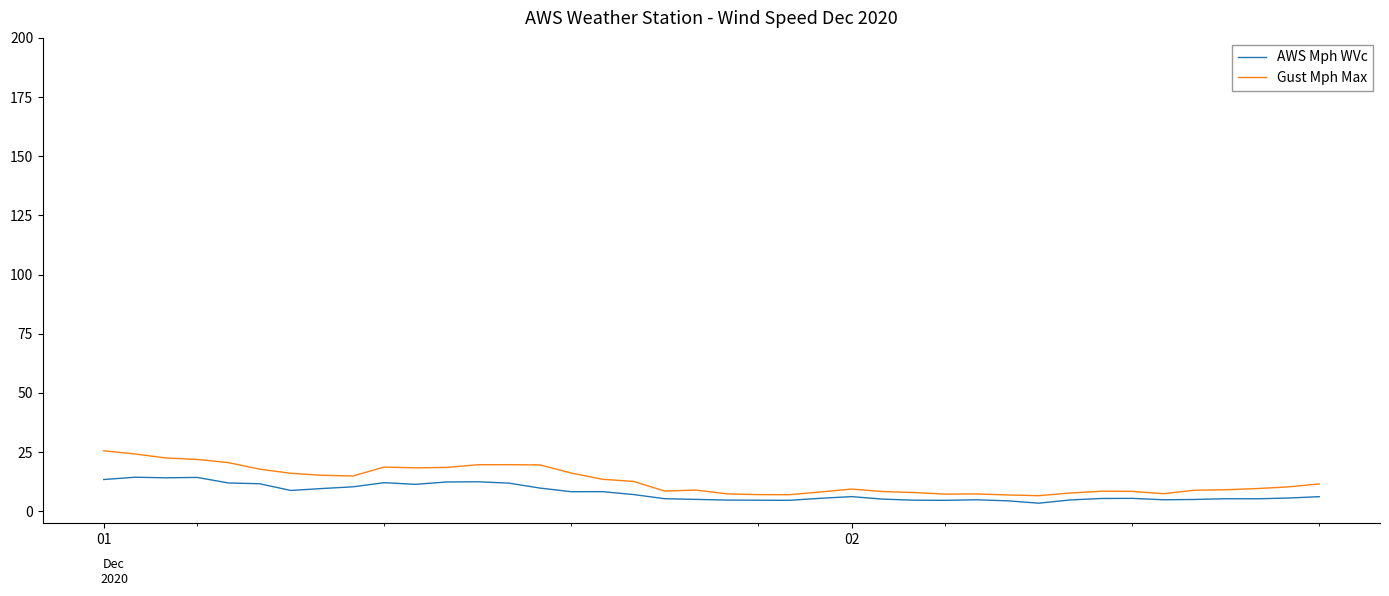

What is the difference between the second highest and second lowest values in the Gust Mph Max series?

17.3